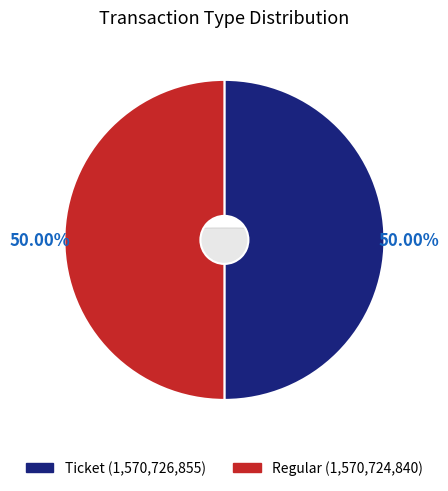

Is there any slice that represents more than half of the pie?

Yes